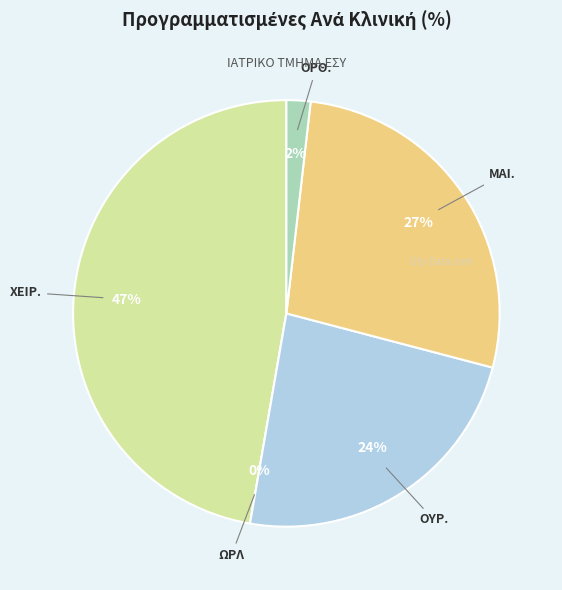

Count the number of slices in the pie.

5